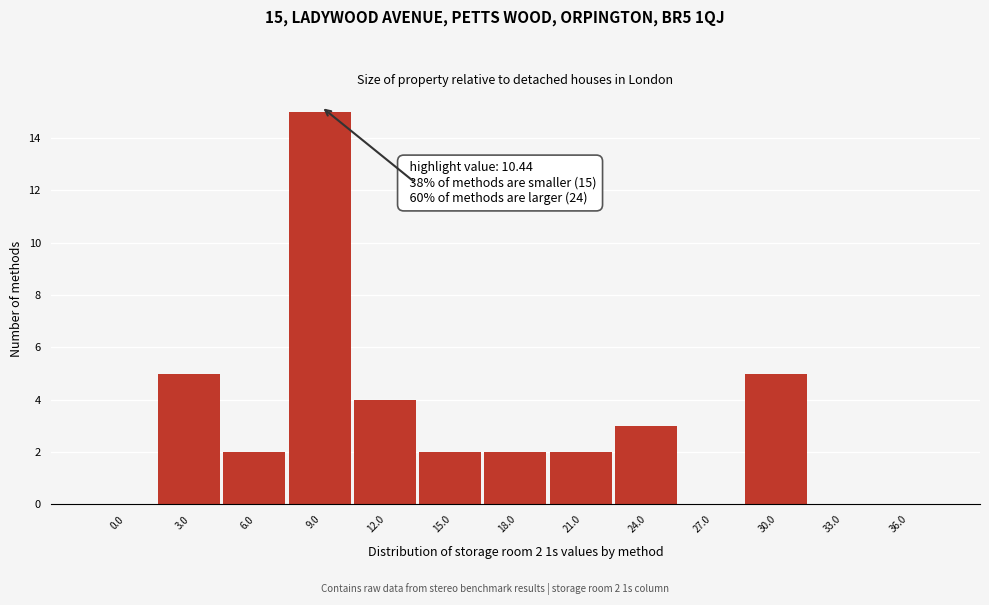

Reading left to right, extract all data points from this chart.

0.0=0	3.0=5	6.0=2	9.0=15	12.0=4	15.0=2	18.0=2	21.0=2	24.0=3	27.0=0	30.0=5	33.0=0	36.0=0